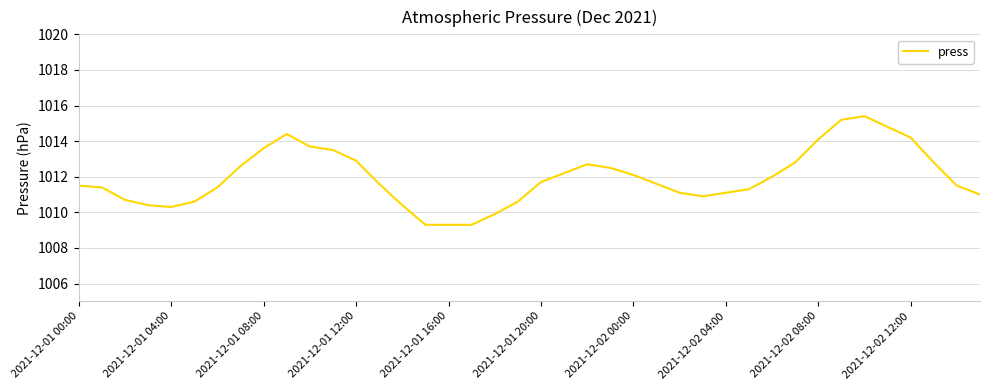

Reading left to right, extract all data points from this chart.

1011.5	1011.4	1010.7	1010.4	1010.3	1010.6	1011.4	1012.6	1013.6	1014.4	1013.7	1013.5	1012.9	1011.6	1010.4	1009.3	1009.3	1009.3	1009.9	1010.6	1011.7	1012.2	1012.7	1012.5	1012.1	1011.6	1011.1	1010.9	1011.1	1011.3	1012.0	1012.8	1014.1	1015.2	1015.4	1014.8	1014.2	1012.8	1011.5	1011.0